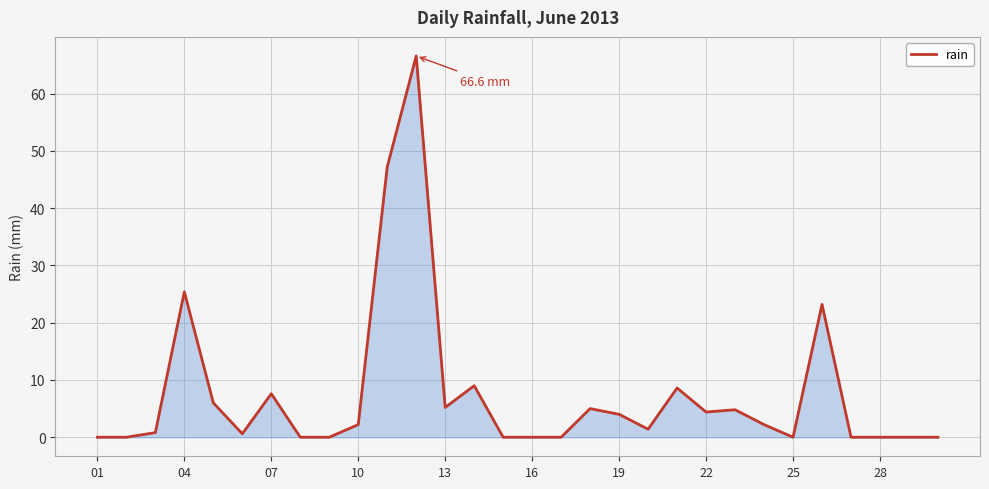

What is the greatest value displayed?

66.6